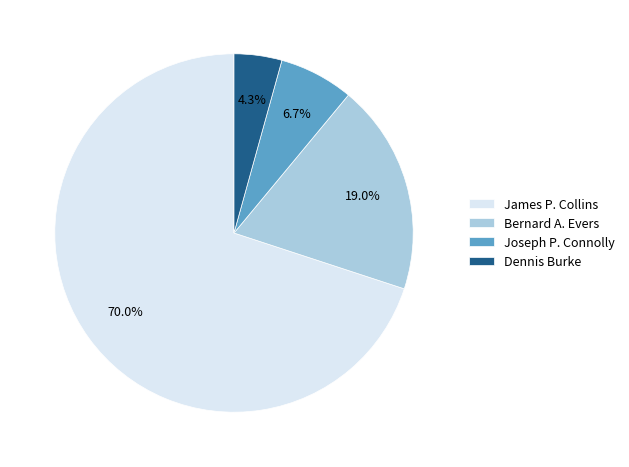

Count the number of slices in the pie.

4